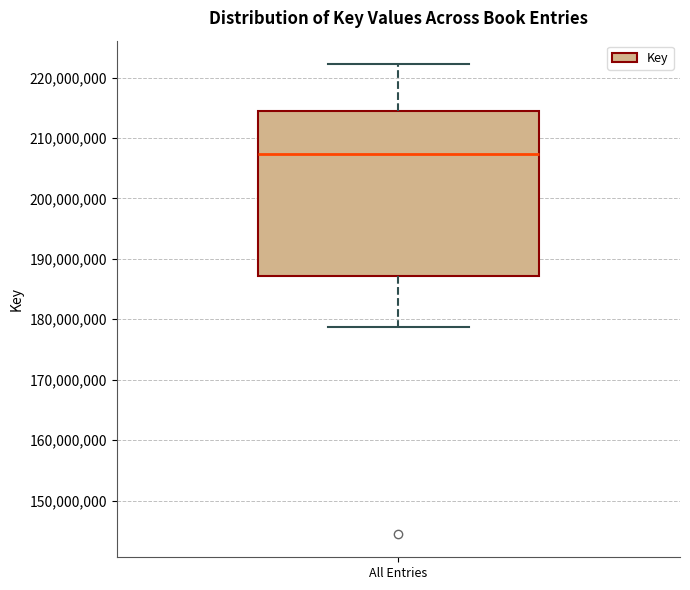

Transcribe this box plot: give where the median line is, the range the box spans, and where the two whiskers end, as read against the y-axis. The values are not printed on the chart, so give them approximately, as read against the axis.

median 207000000, box 187000000 to 215000000, whiskers 179000000 to 222000000